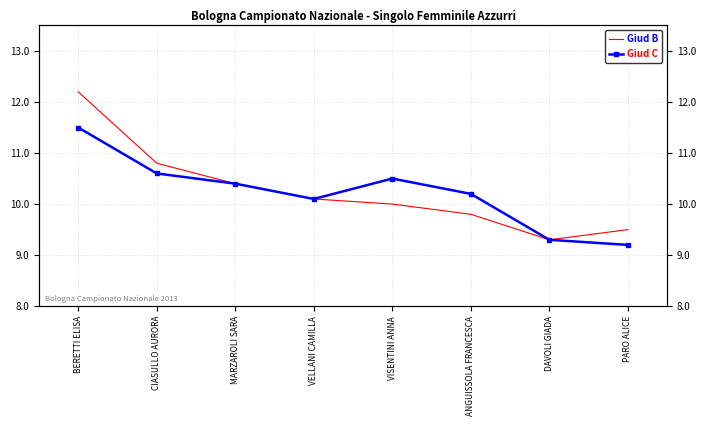

What are all the series names shown in the legend?

Giud B, Giud C